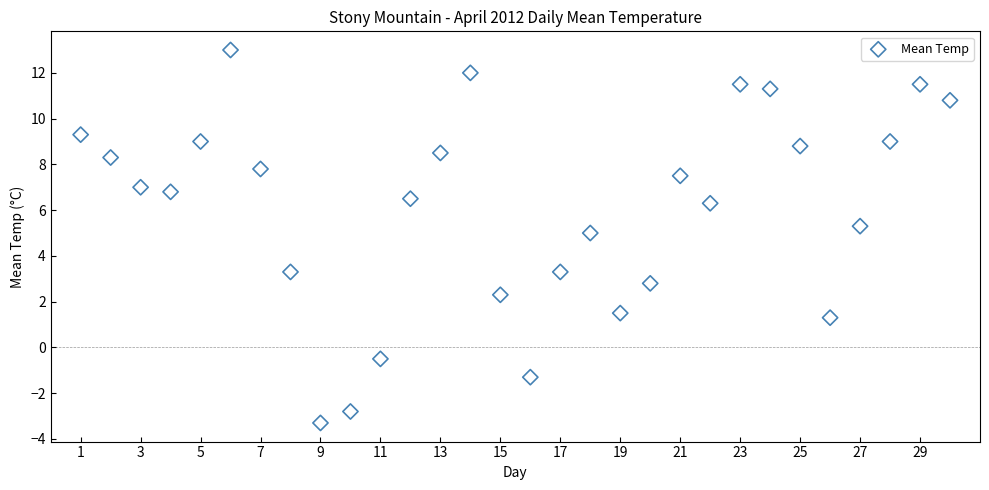

What is the range of X values (max minus min)?

29.0